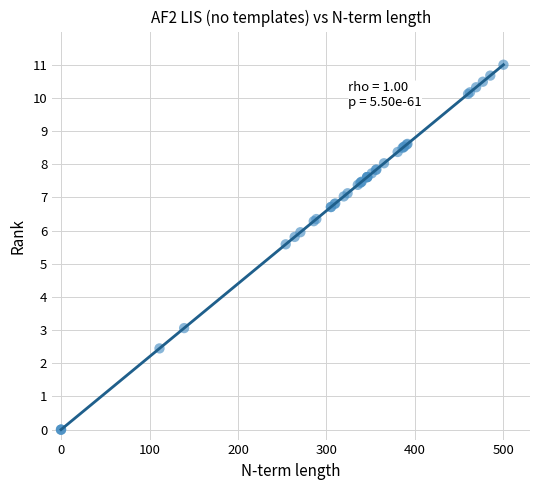

What Y value in the scatter plot is closest to 5?

5.6